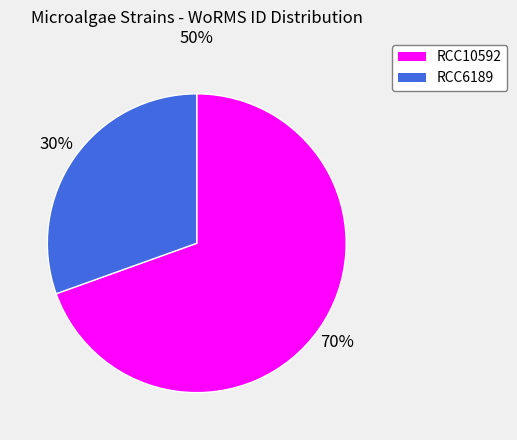

True or false: RCC10592 accounts for 78% of the total.

False